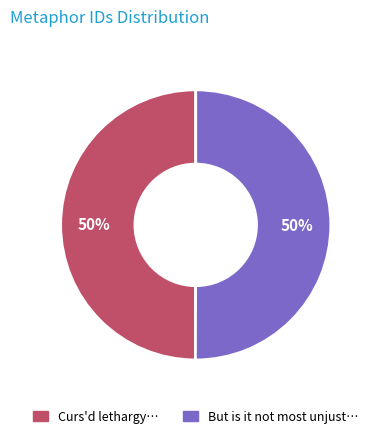

To the nearest percent, what is the average slice percentage?

50%